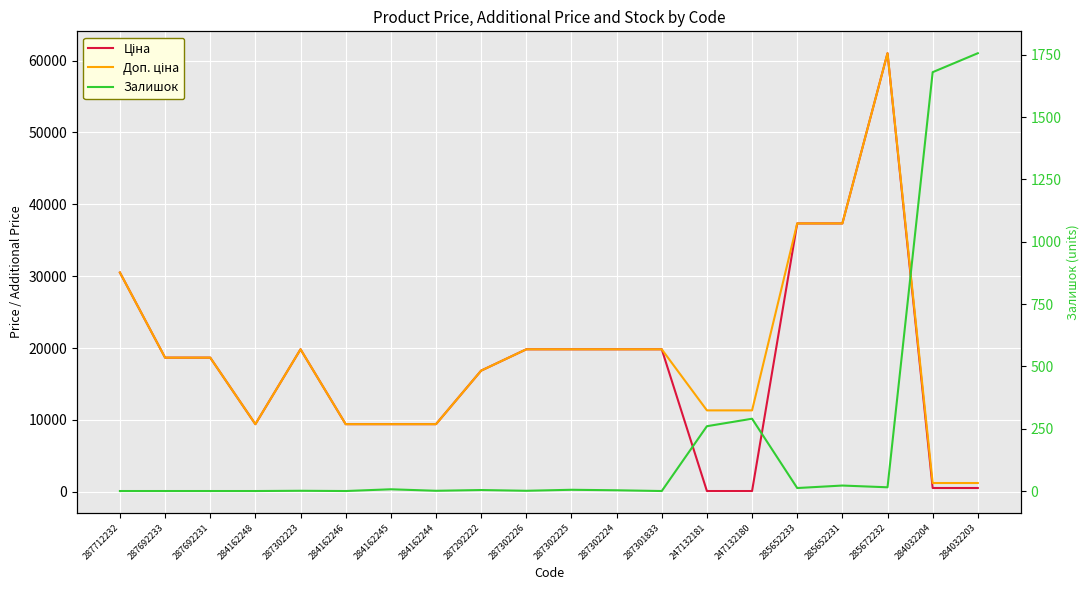

At which category does the chart reach its minimum across all series?

287712232